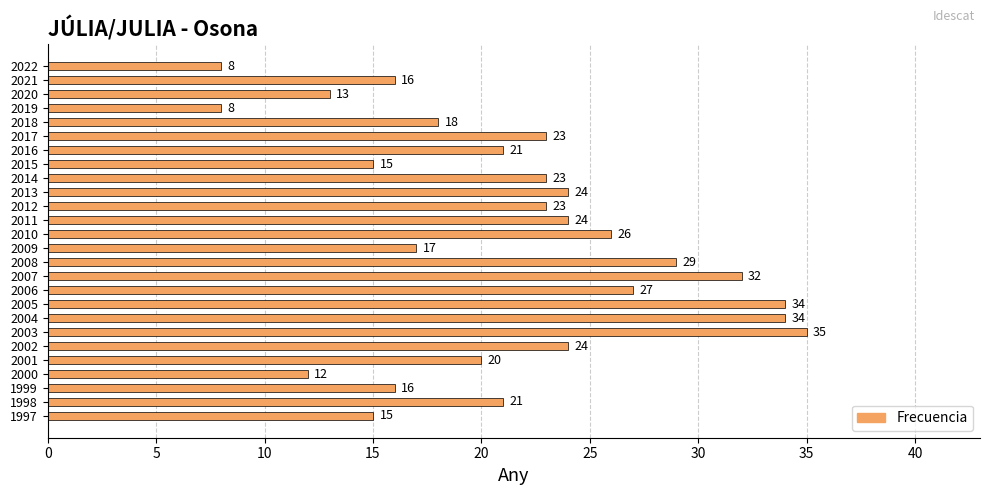

What is the value of the 22nd bar from the top?

20